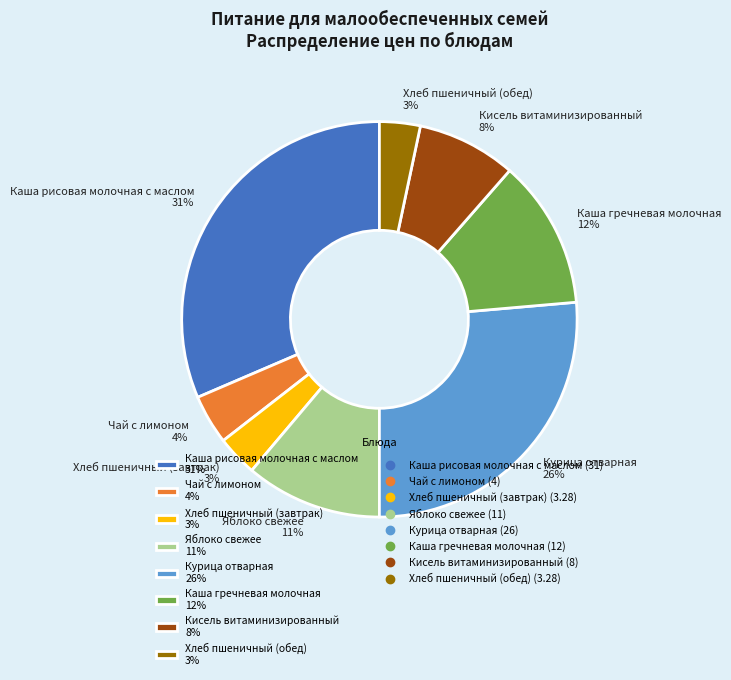

Is Хлеб пшеничный (обед) the majority of the pie?

No